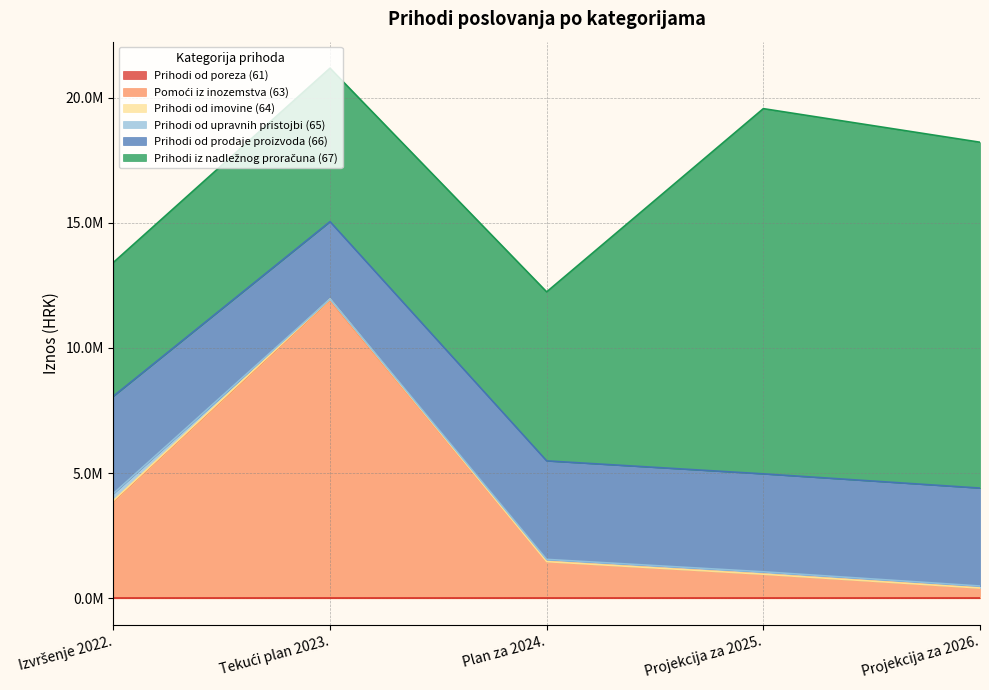

Which has a higher value, Tekući plan 2023. or Projekcija za 2025.?

Tekući plan 2023.